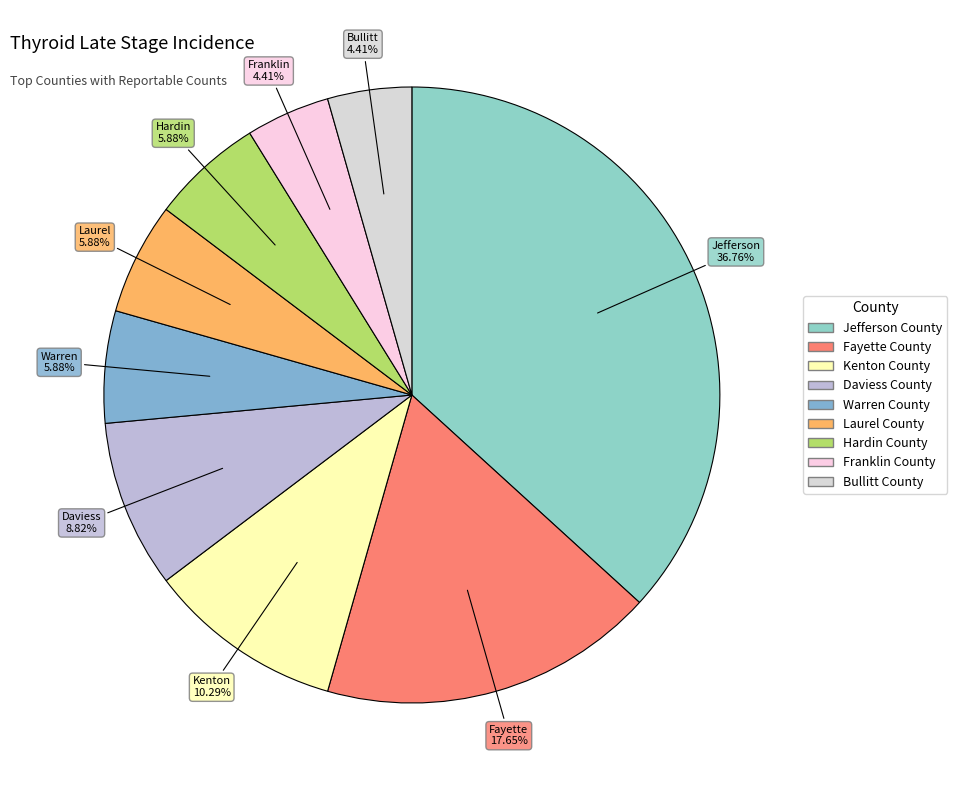

To the nearest percent, what is the difference between the largest and smallest slice percentages?

32%